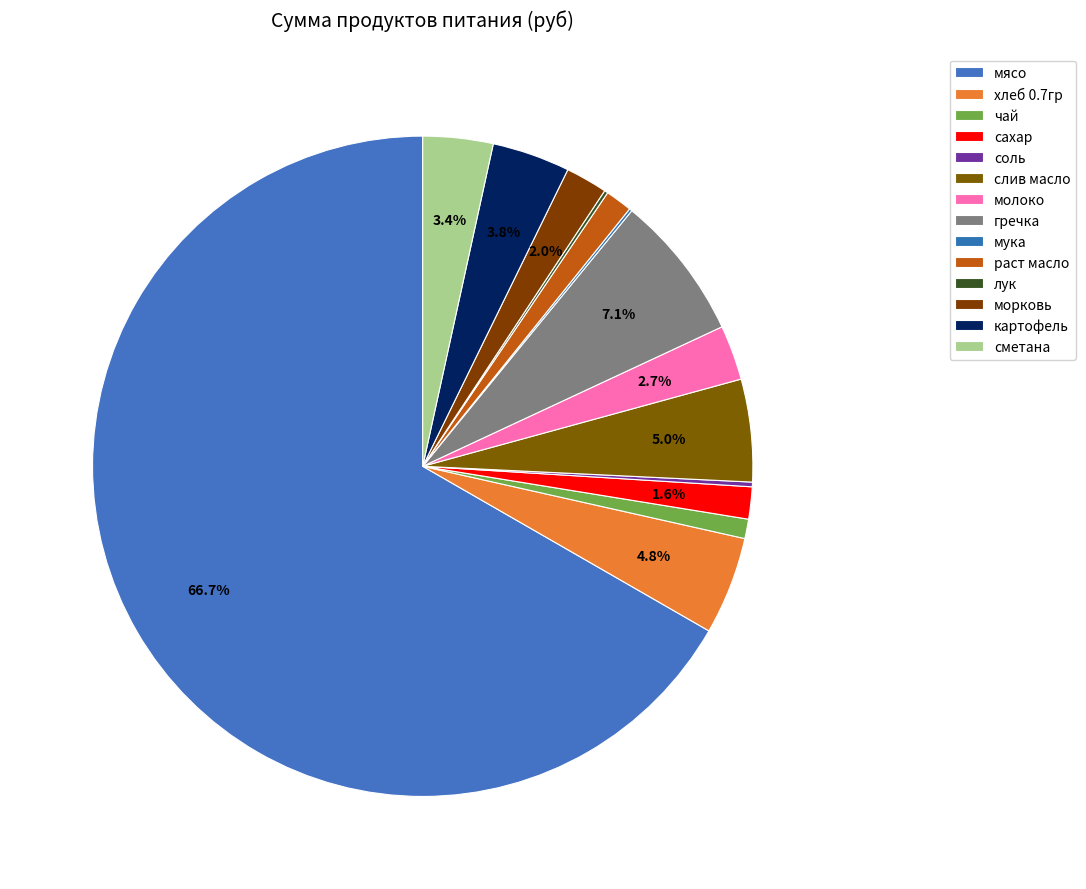

What percentage is the гречка slice, to the nearest percent?

7%